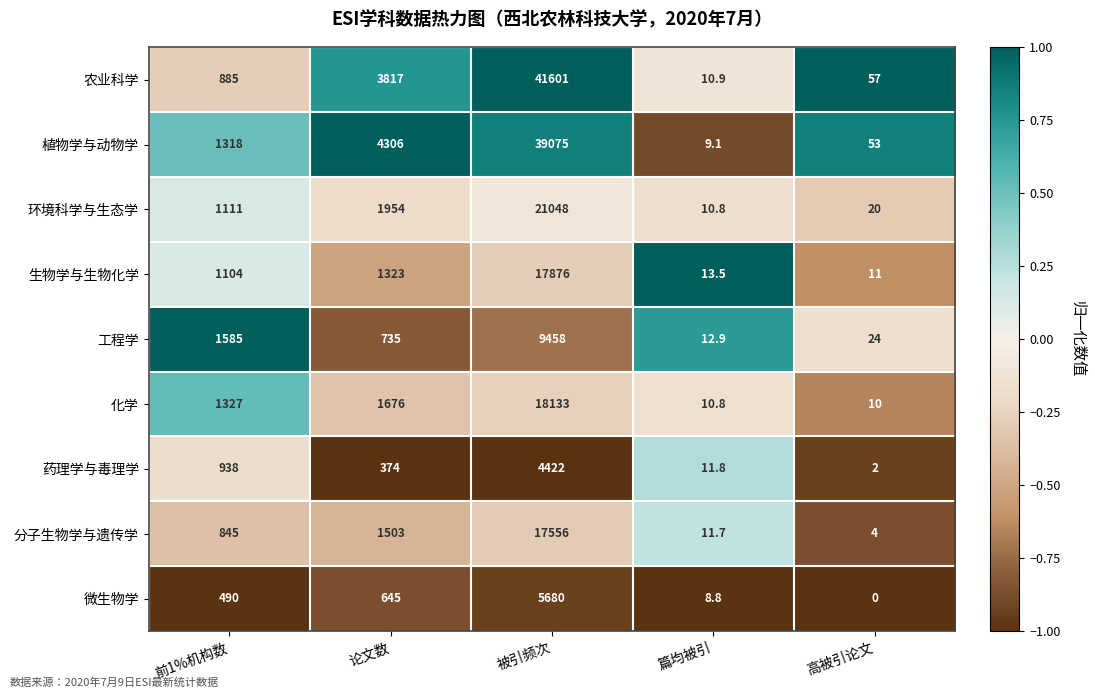

Is it true that 微生物学 equals 0.0 at 高被引论文?

True